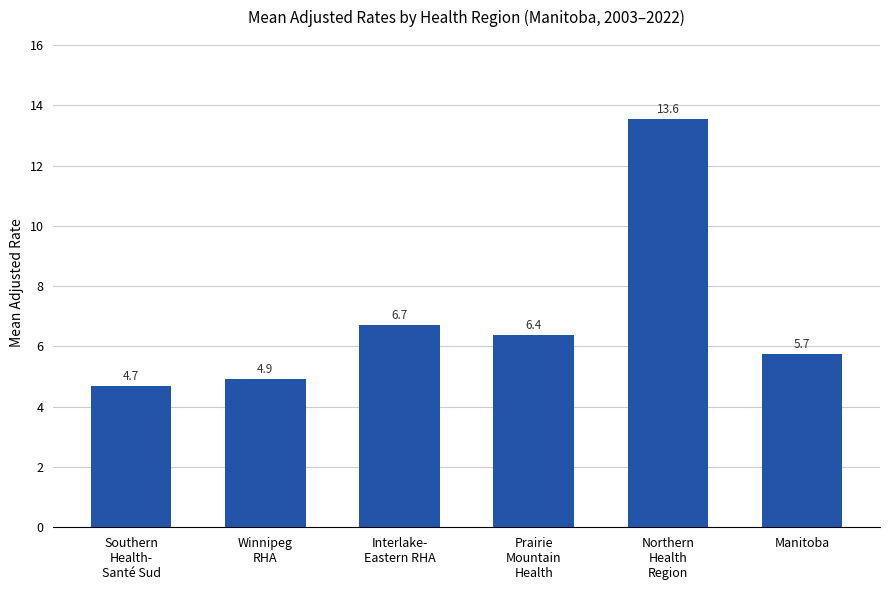

What is the value of the 1st bar from the left?

4.7